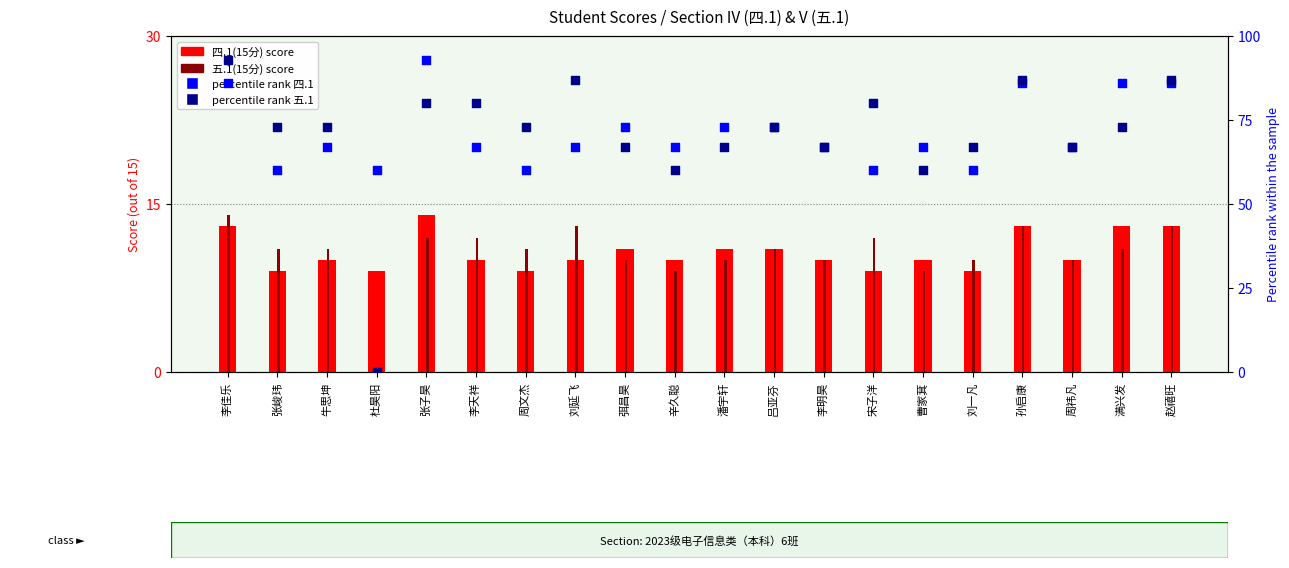

Which series has the widest spread of Y values?

percentile rank 五.1